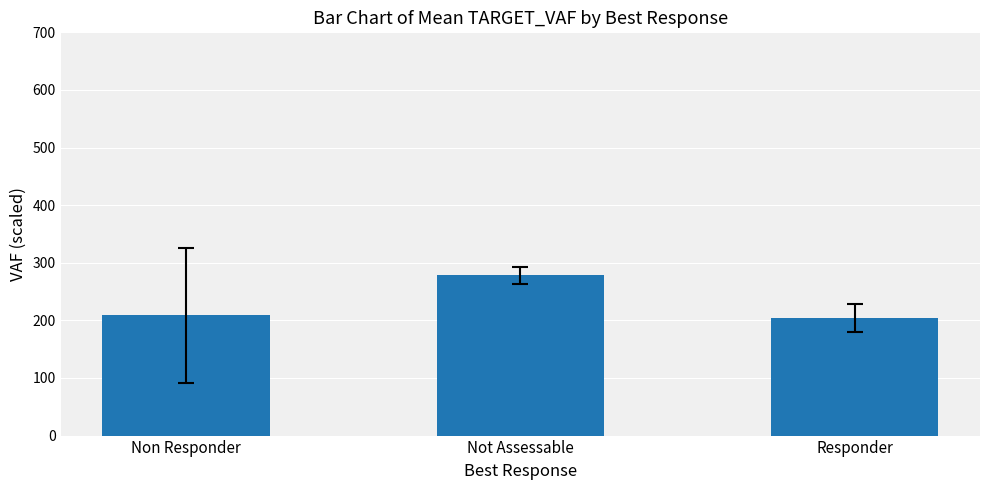

What value does the data have at Responder?

204.0